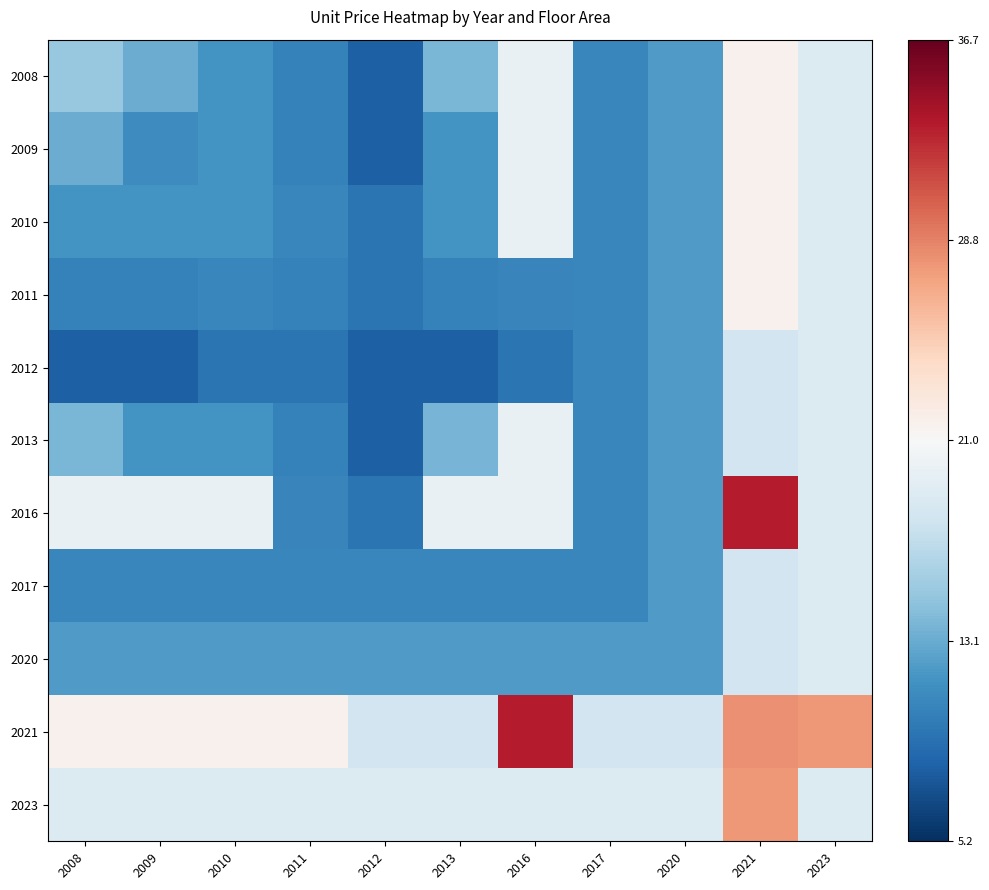

Which series has the largest total across all categories?

2021